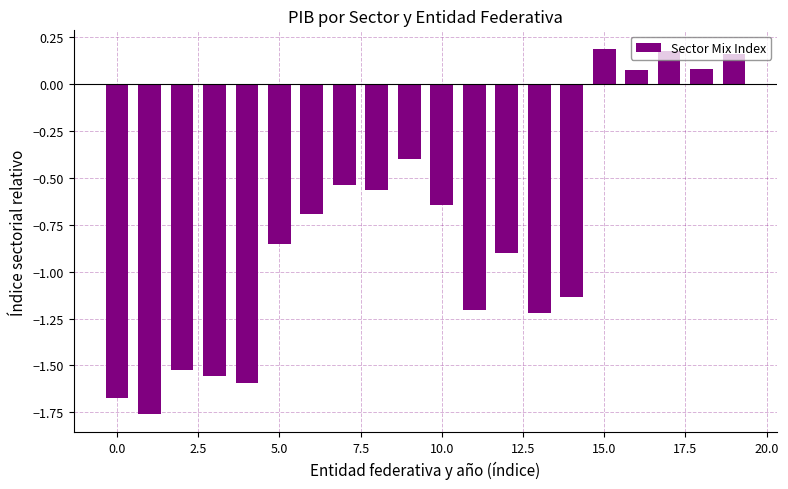

What is the difference between the maximum and minimum values?

2.0